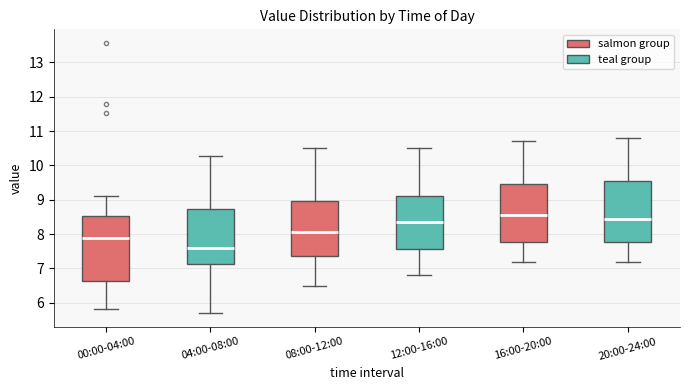

Where does the median line of the box for 20:00-24:00 sit on the y-axis? The values are not printed on the chart, so give them approximately, as read against the axis.

8.5